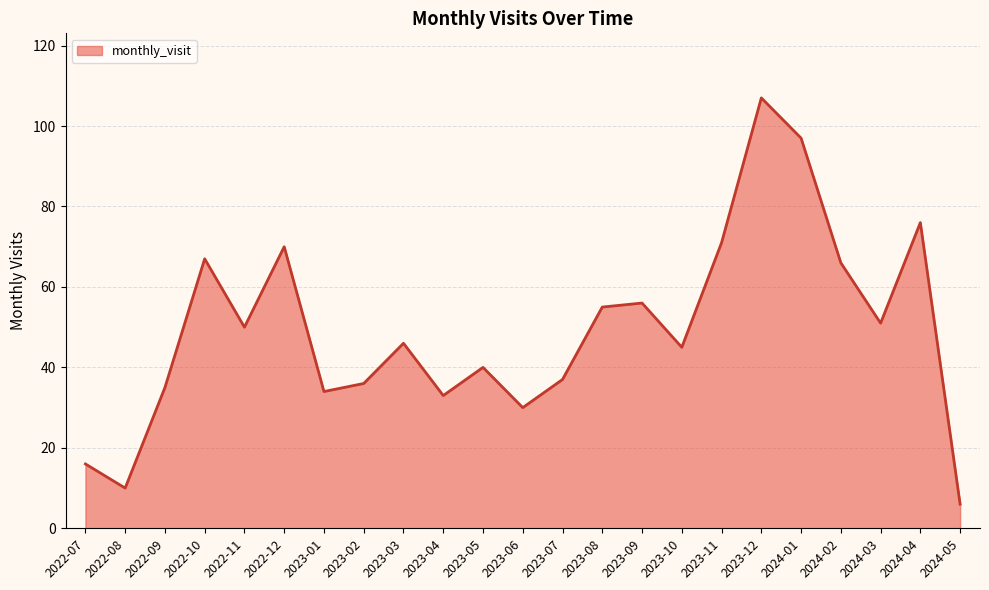

Approximately how many times larger is the value at 2022-12 compared to 2024-03?

1.4